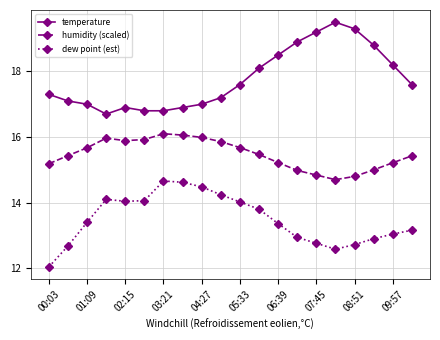

What is the value of the temperature point at the 2nd from the left?

17.1